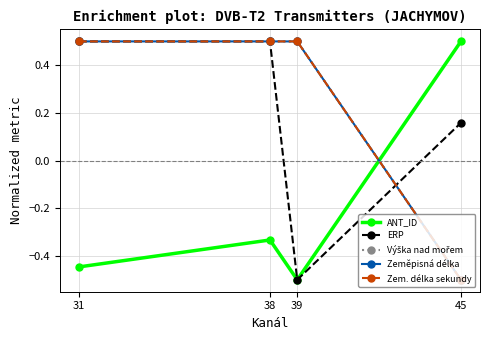

What is the lowest value of the ERP series?

-0.5